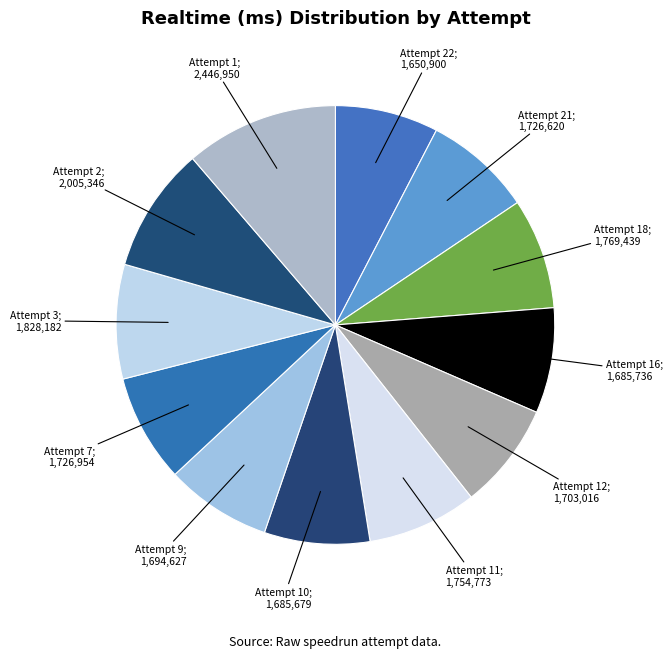

Count the number of slices in the pie.

12